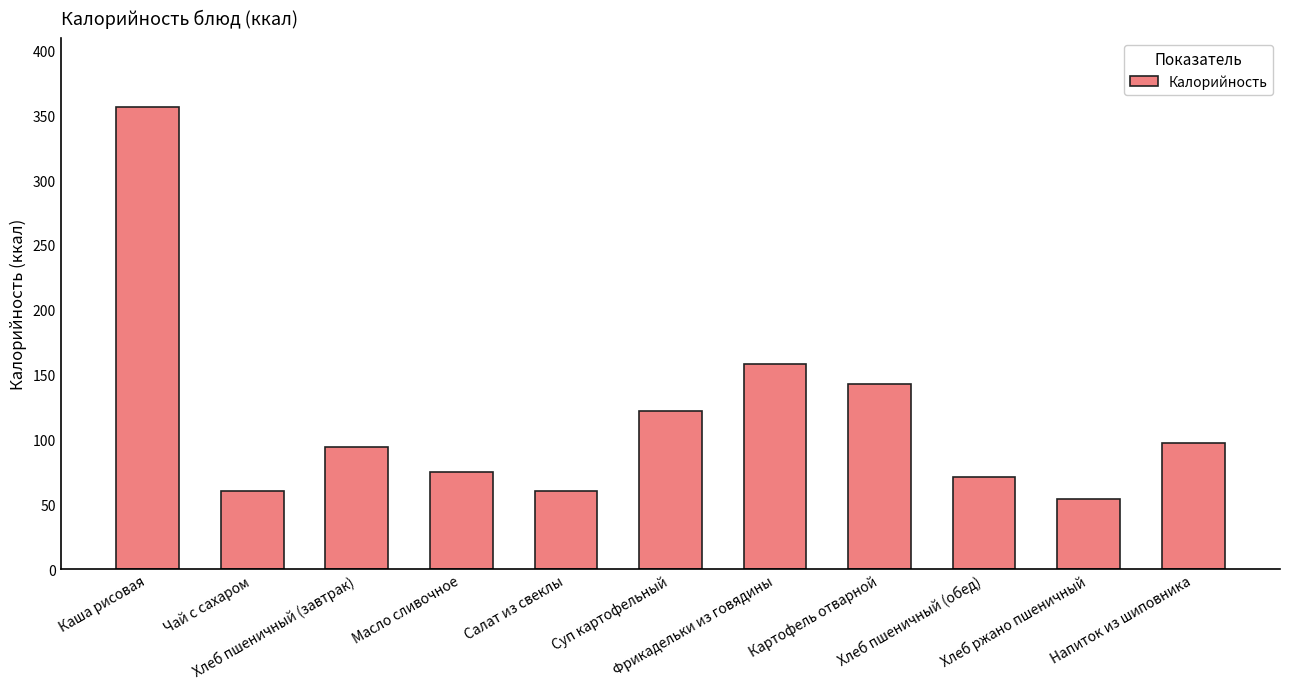

What is the difference between the maximum and minimum values?

302